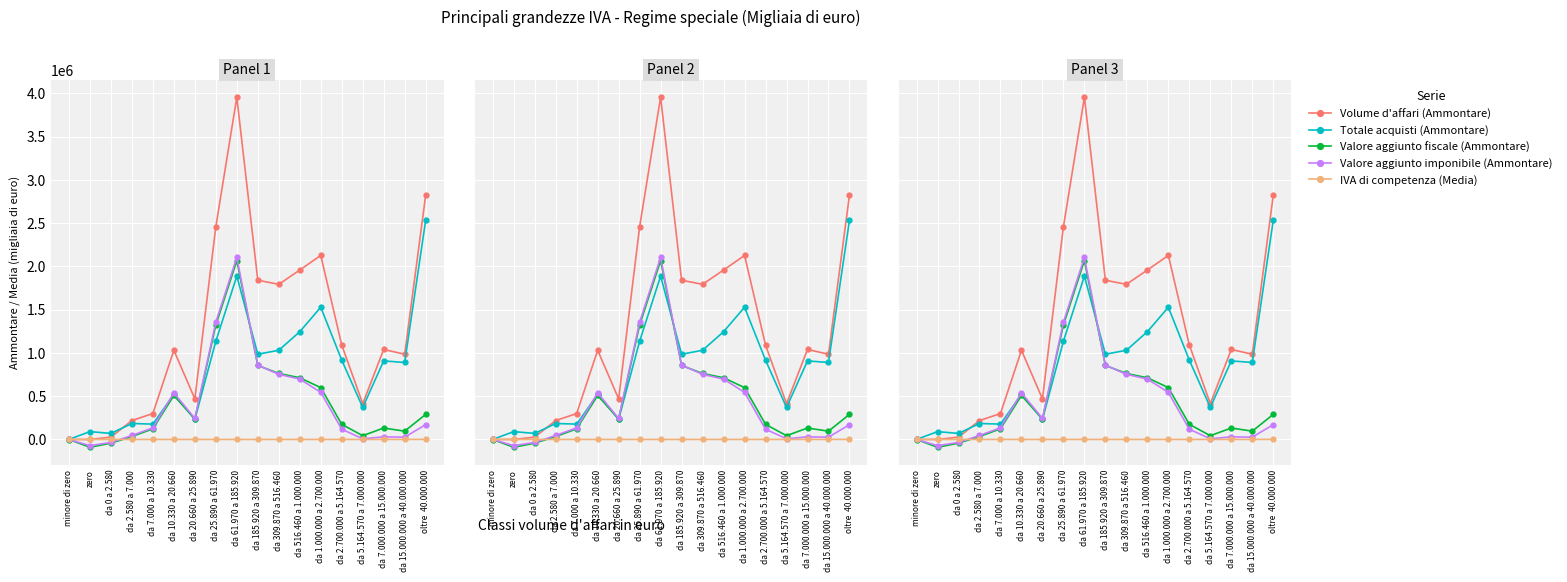

Which series has the largest total across all categories?

Volume d'affari (Ammontare)